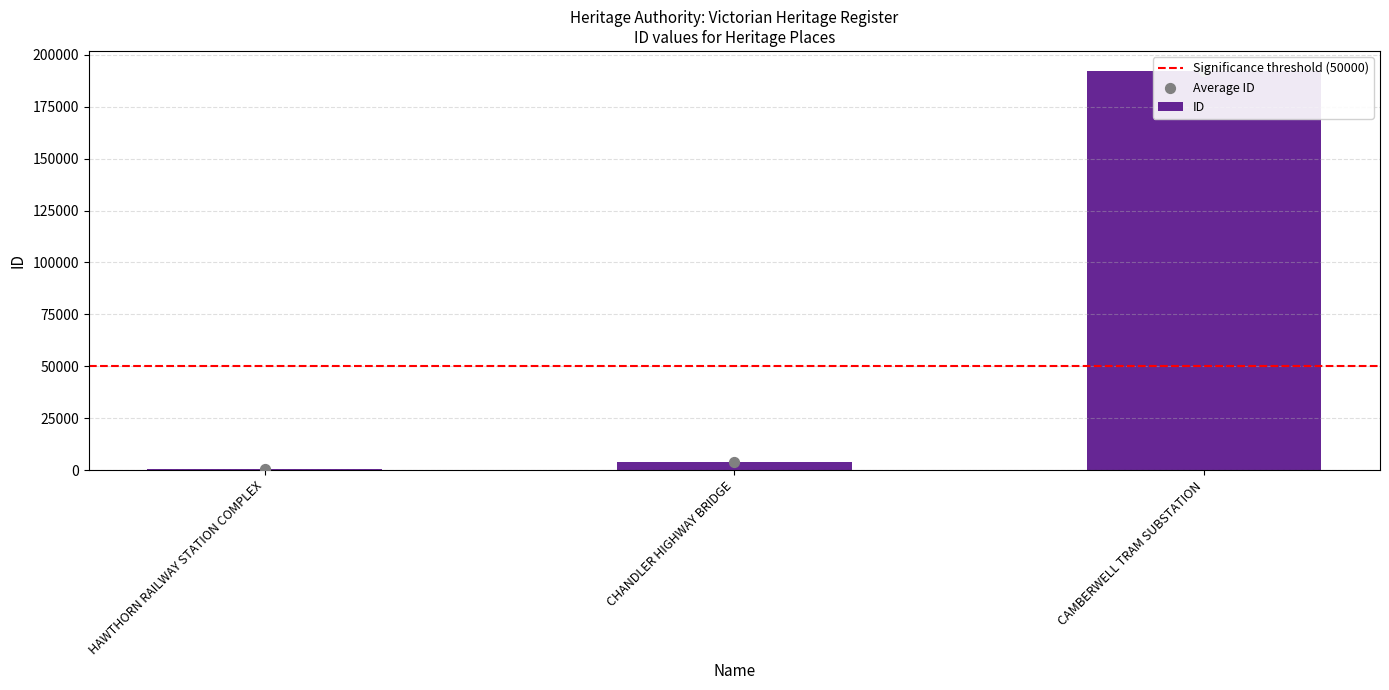

What is the change in value from HAWTHORN RAILWAY STATION COMPLEX to CAMBERWELL TRAM SUBSTATION?

+191710